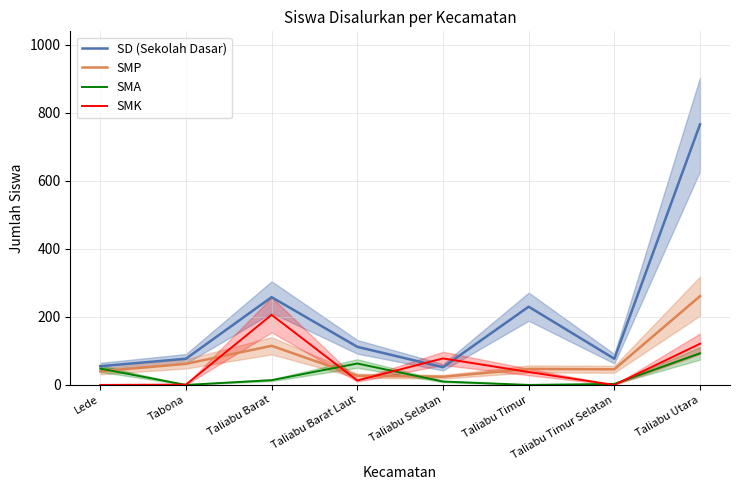

True or false: SD (Sekolah Dasar) and SMK intersect in this chart.

True